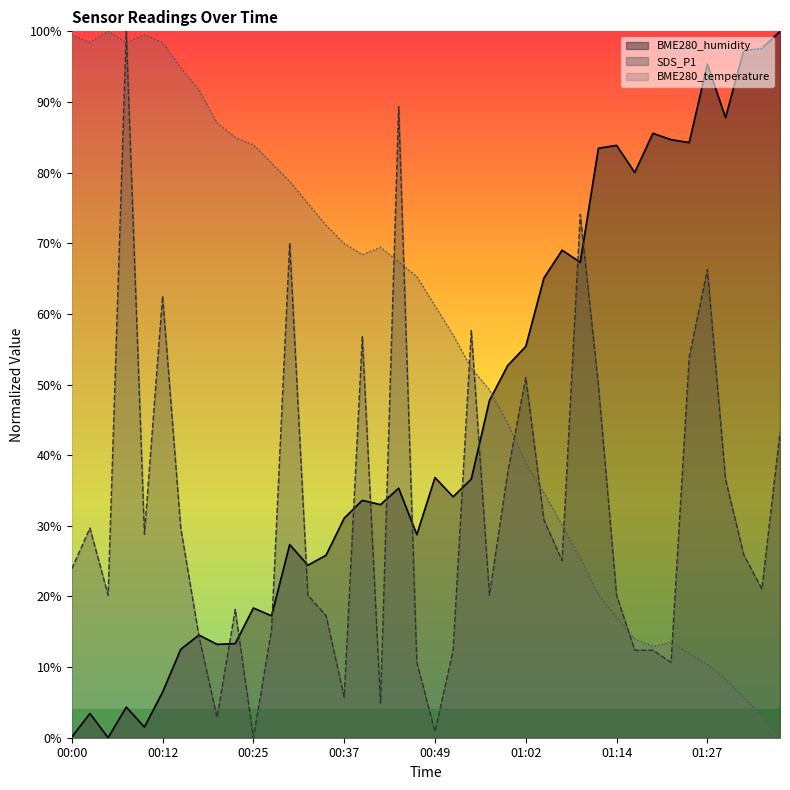

Reading left to right, extract all data points from this chart.

BME280_humidity: 0.1	3.4	0.0	4.3	1.5	6.5	12.5	14.5	13.2	13.3	18.4	17.3	27.3	24.4	25.8	31.1	33.6	33.0	35.3	28.8	36.8	34.1	36.6	47.7	52.7	55.4	65.1	69.0	67.3	83.5	83.9	80.0	85.6	84.7	84.3	95.4	87.8	97.3	97.6	100.0
SDS_P1: 23.9	29.7	20.2	100.0	28.8	62.5	29.7	14.4	2.9	18.2	0.0	15.3	70.0	20.2	17.3	5.8	56.8	4.9	89.3	10.7	0.9	12.4	57.6	20.2	37.5	51.0	30.8	25.1	74.1	49.9	20.2	12.4	12.4	10.7	53.9	66.3	36.6	25.9	21.0	43.2
BME280_temperature: 99.5	98.4	100.0	98.4	99.5	98.4	94.8	91.7	87.0	85.0	83.9	81.3	78.8	75.6	72.5	69.9	68.4	69.4	67.4	65.3	61.1	57.0	52.3	49.2	44.6	38.9	34.7	30.1	25.4	20.2	17.1	14.0	13.0	13.5	11.9	10.4	8.3	5.7	3.1	0.0